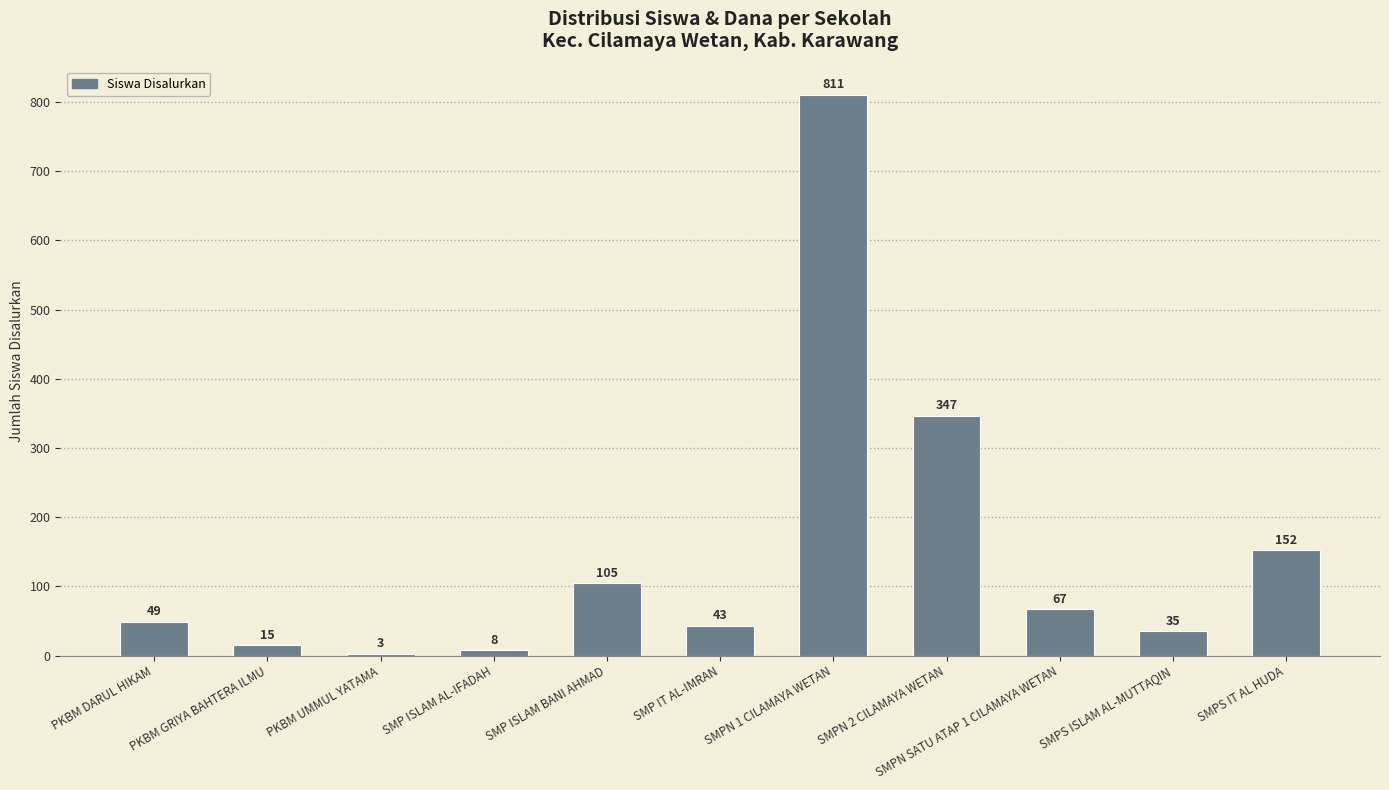

Which has a higher value, SMPN 2 CILAMAYA WETAN or SMPN SATU ATAP 1 CILAMAYA WETAN?

SMPN 2 CILAMAYA WETAN